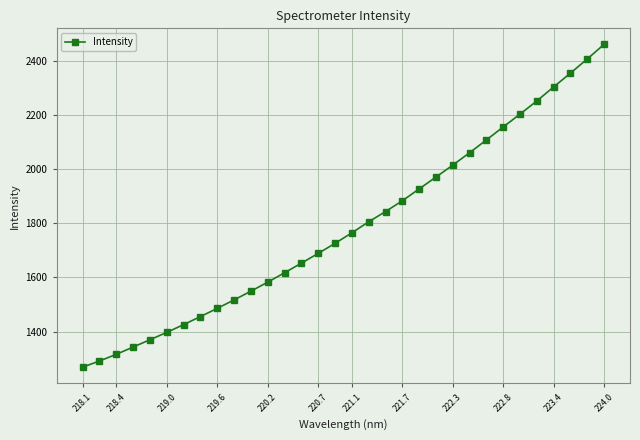

What is the sum of all values?

57204.7